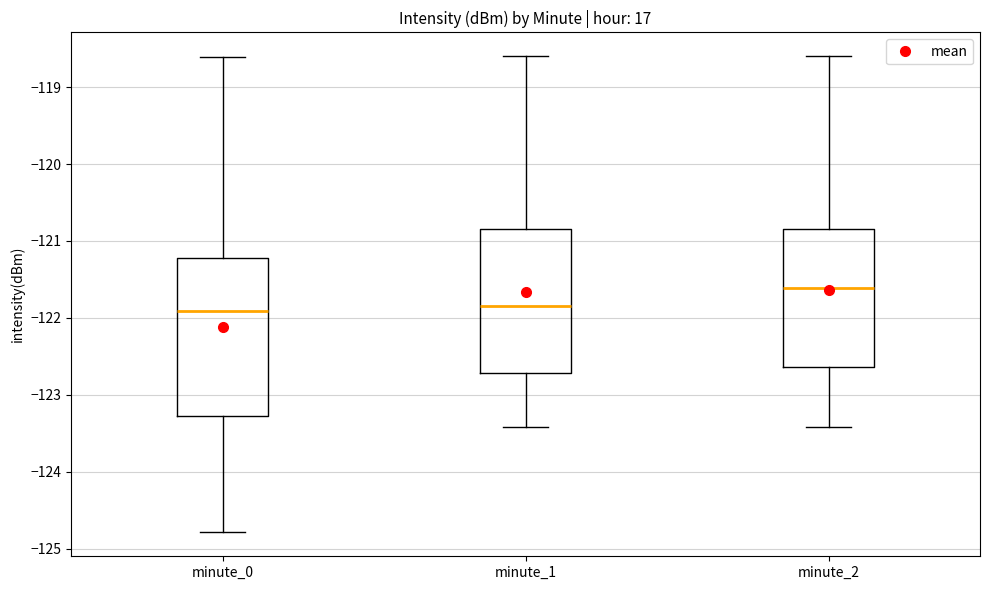

Where does the lower whisker of the box for minute_0 end on the y-axis? The values are not printed on the chart, so give them approximately, as read against the axis.

-124.8